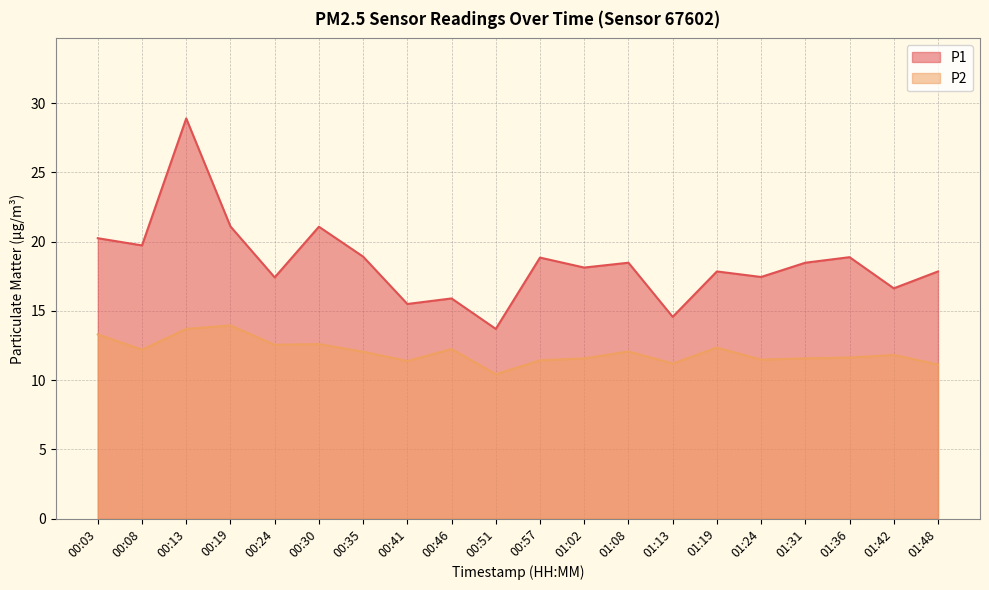

Is it true that P2 equals 12.2 at 00:46?

True